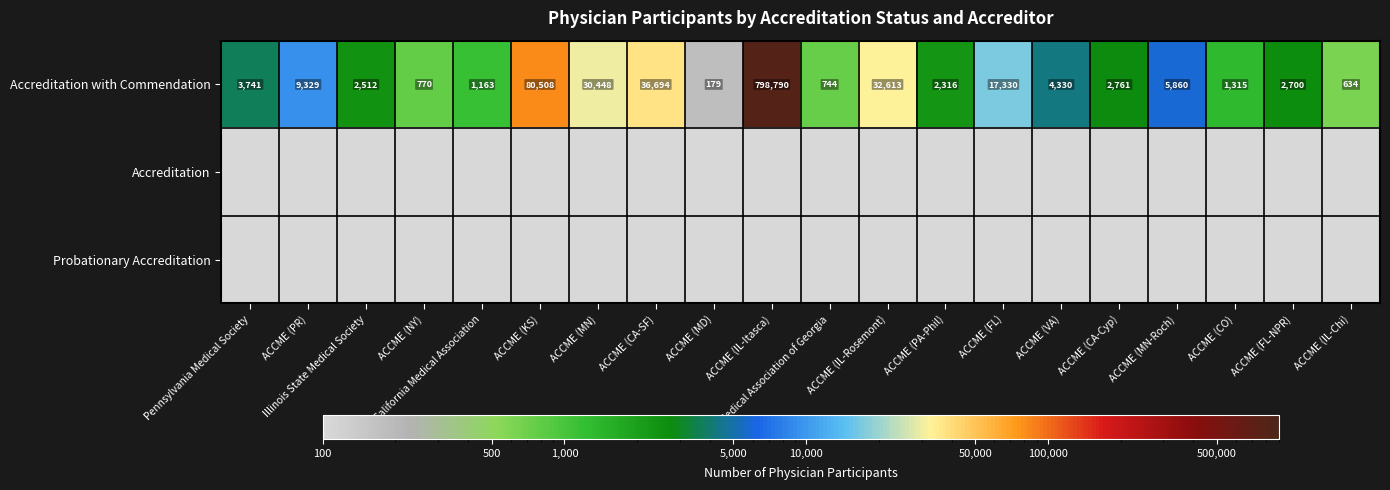

At which label does Accreditation with Commendation reach its minimum?

ACCME (MD)